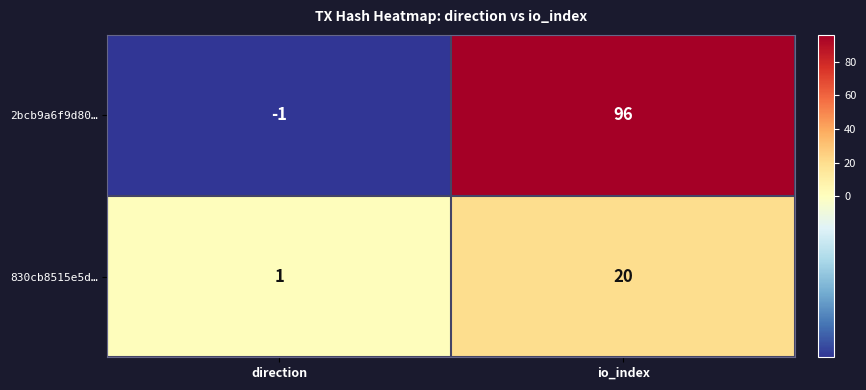

List the series in order of their overall mean, highest first.

2bcb9a6f9d80…, 830cb8515e5d…